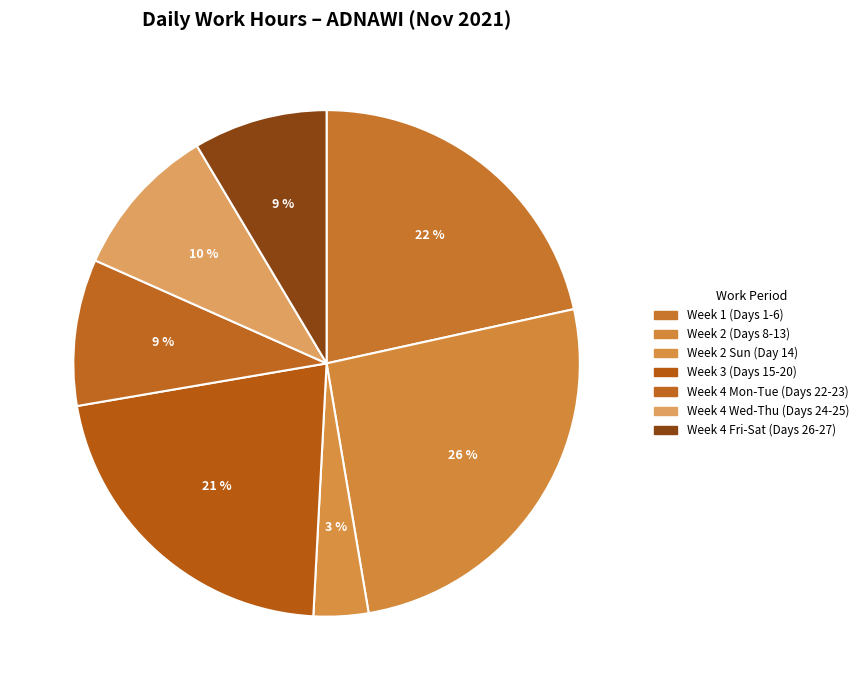

Count the number of slices in the pie.

7